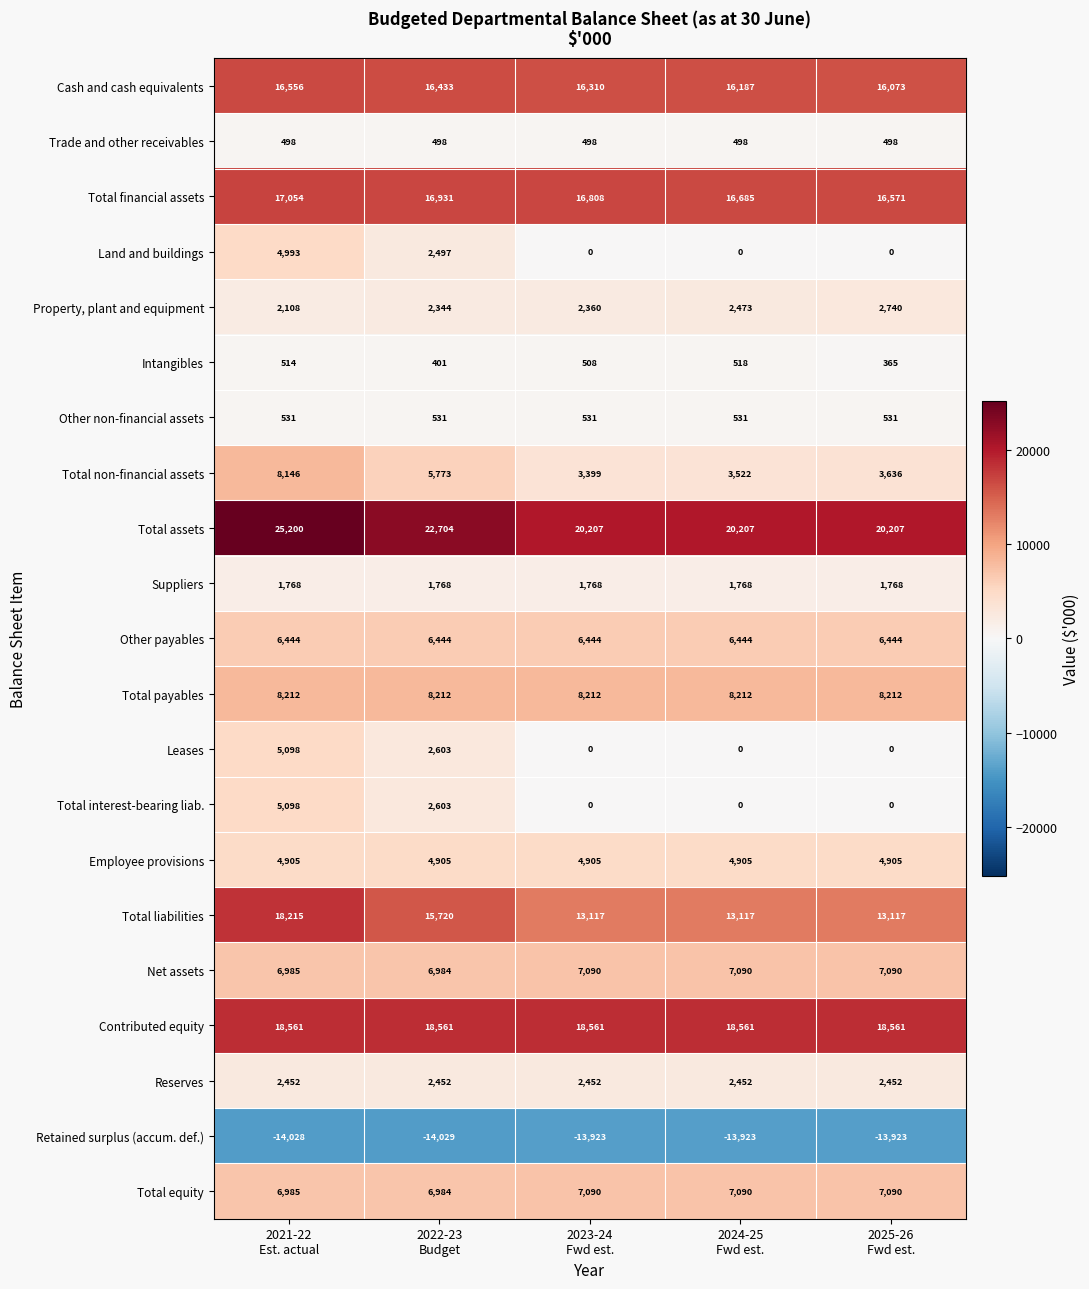

At how many categories does at least one series exceed 12053?

5